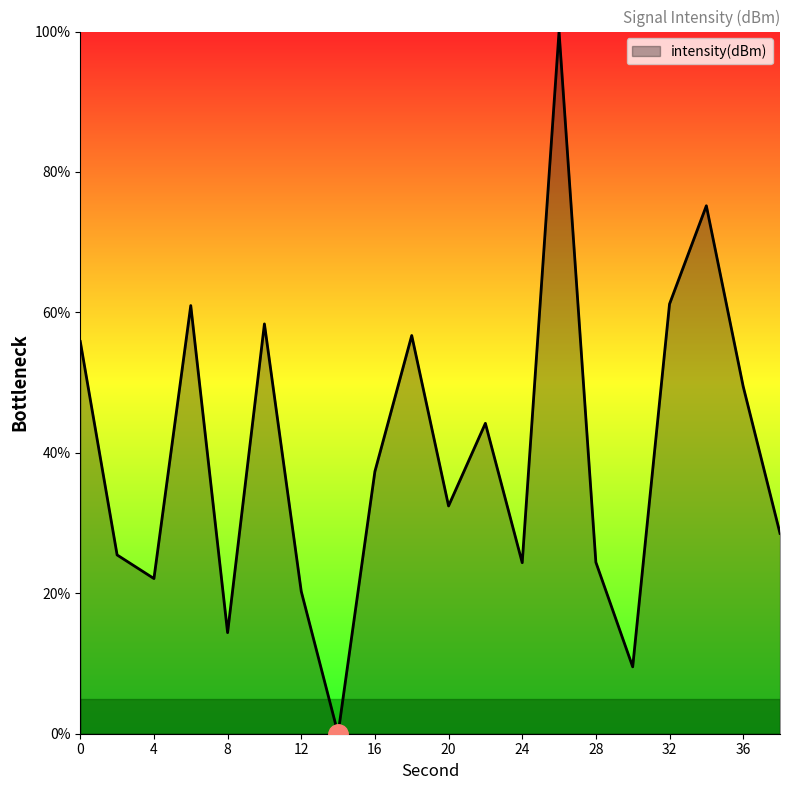

What is the maximum value shown in the chart?

100.0